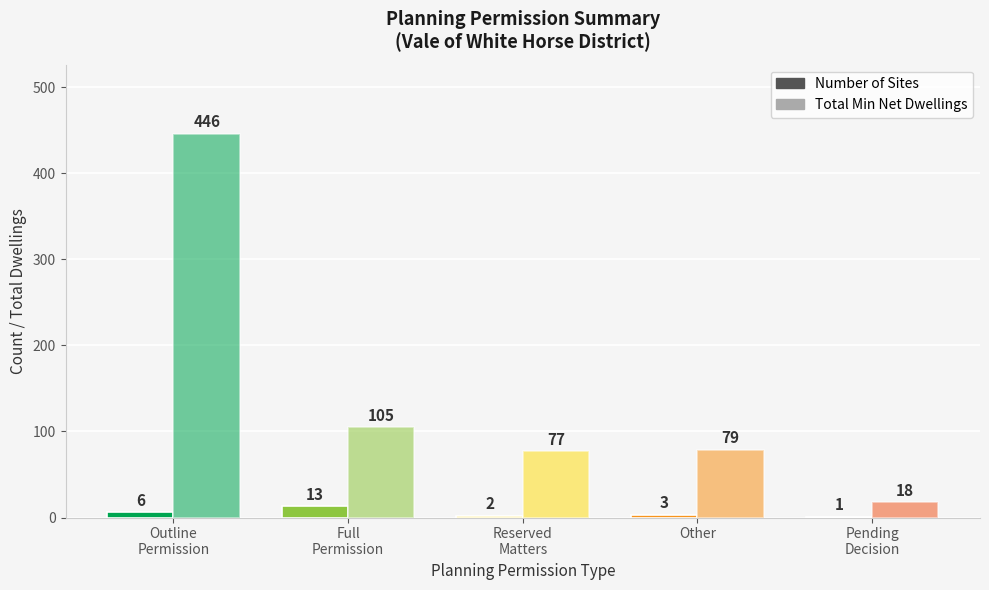

How many groups of bars are there?

5